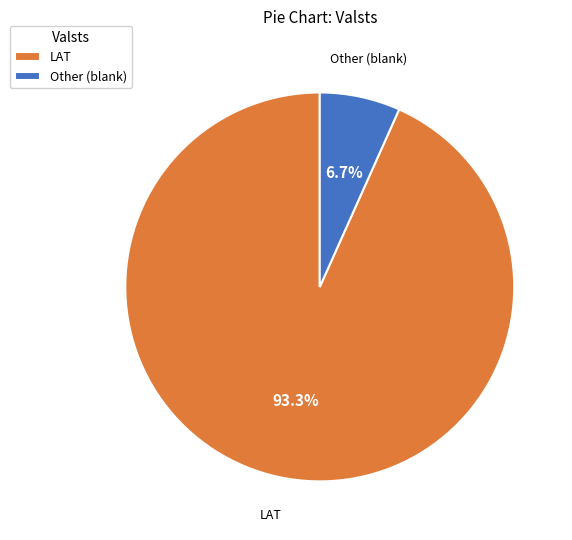

What percentage is NOT represented by Other (blank)?

93.3%